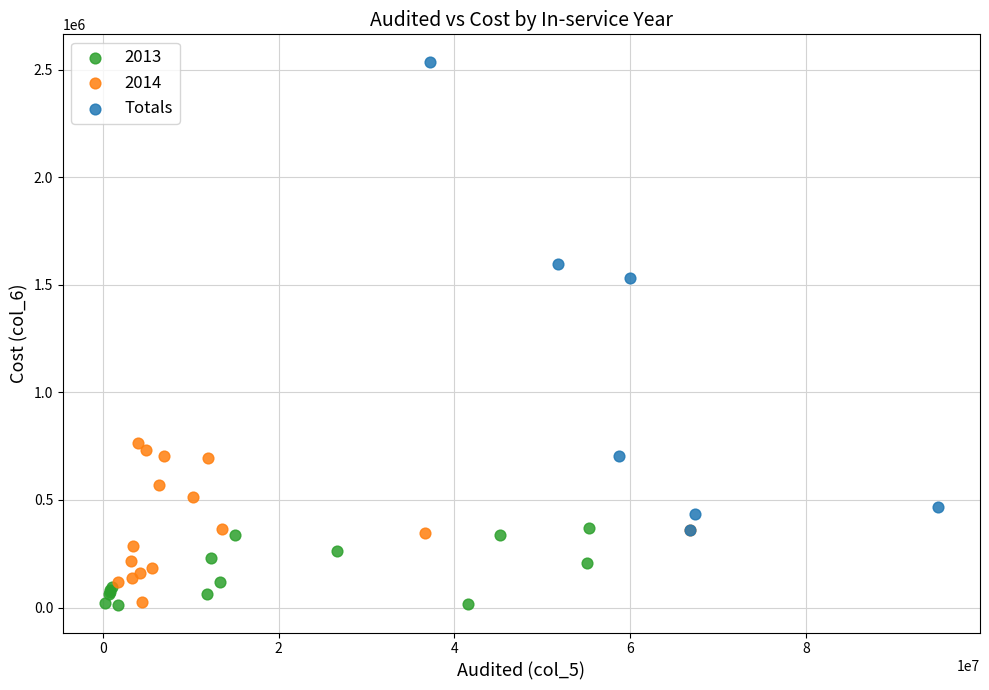

Which series contains the highest Y value?

Totals